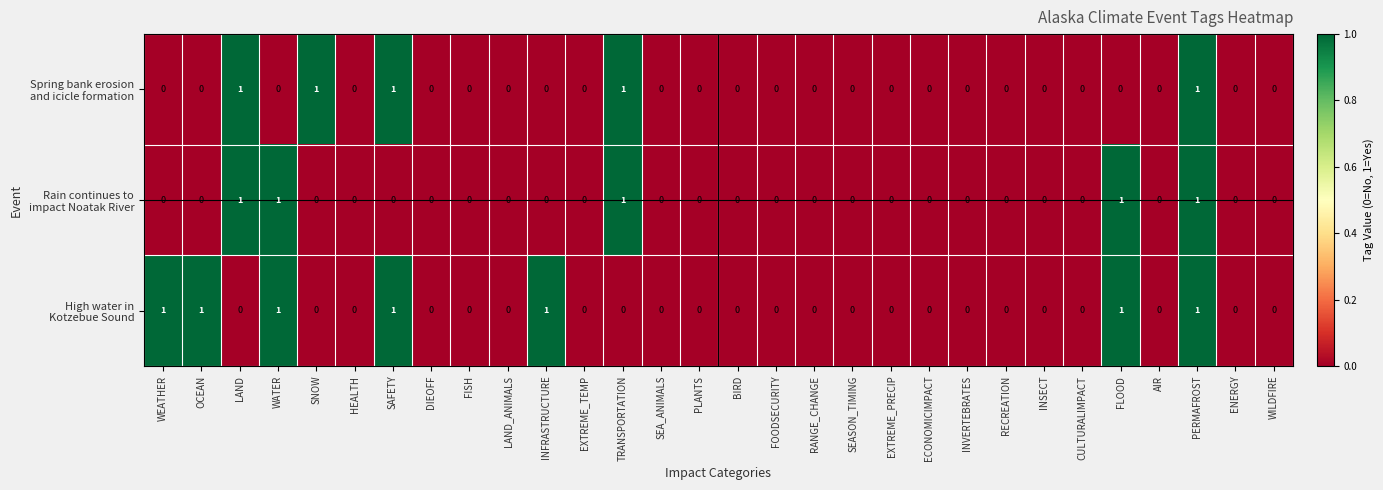

At which category is the sum across all series the highest?

PERMAFROST